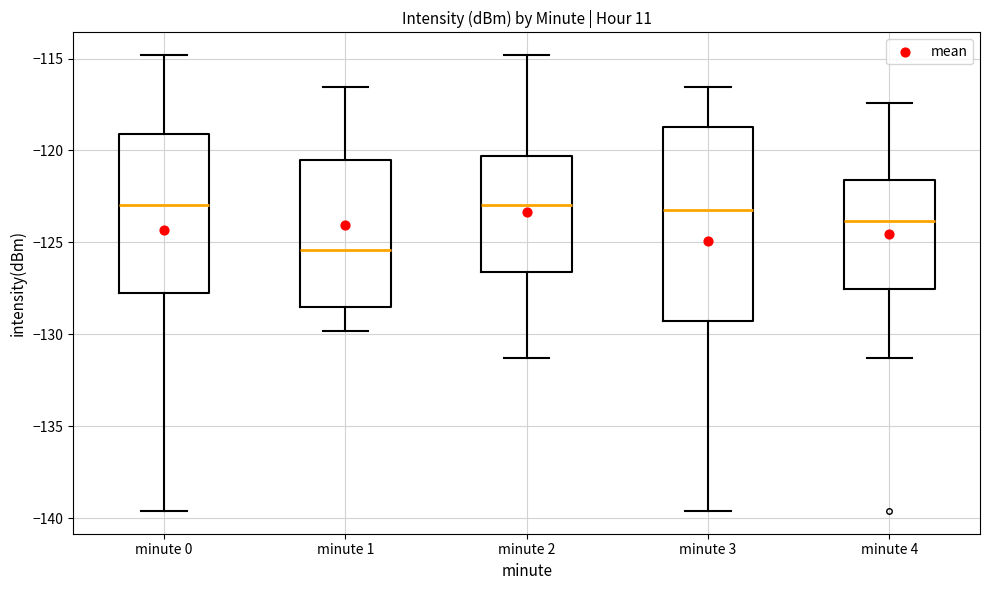

Reading left to right, transcribe this box plot: for each box, give where its median line is, the range the box spans, and where its two whiskers end, as read against the y-axis. The values are not printed on the chart, so give them approximately, as read against the axis.

minute 0: median -123.0, box -128.0 to -119.0, whiskers -139.5 to -115.0
minute 1: median -125.5, box -128.5 to -120.5, whiskers -130.0 to -116.5
minute 2: median -123.0, box -126.5 to -120.5, whiskers -131.5 to -115.0
minute 3: median -123.5, box -129.5 to -118.5, whiskers -139.5 to -116.5
minute 4: median -124.0, box -127.5 to -121.5, whiskers -131.5 to -117.5